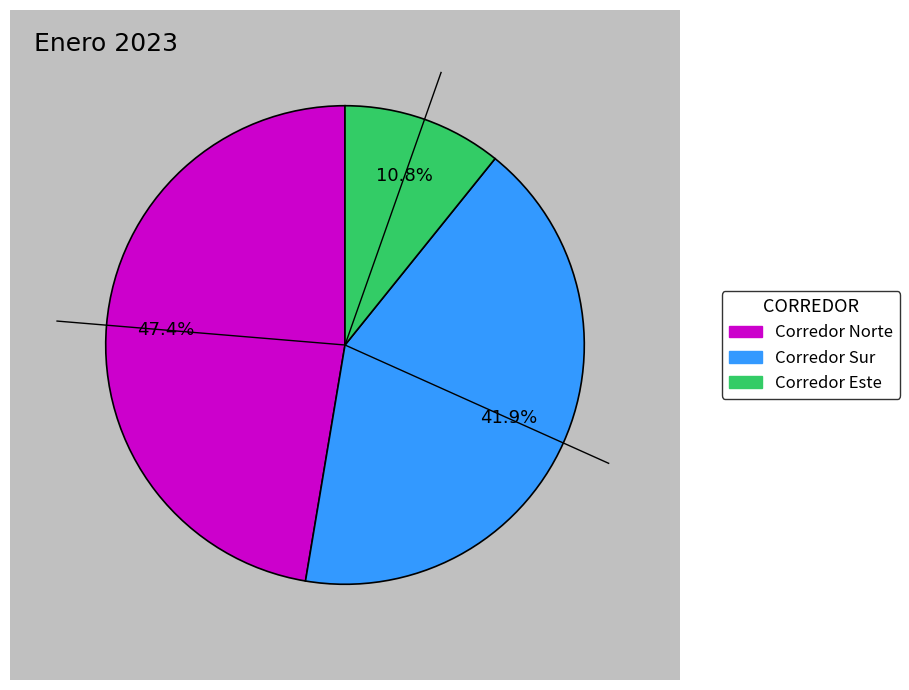

True or false: Corredor Este accounts for 24% of the total.

False